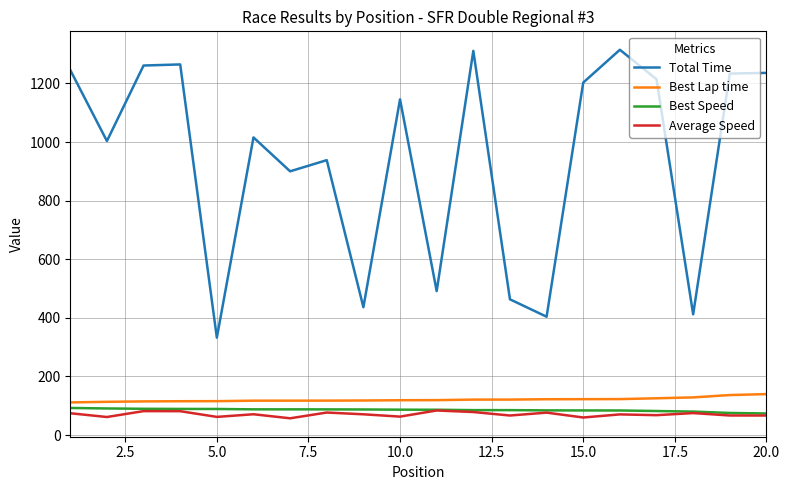

What is the minimum value for Best Lap time?

111.5